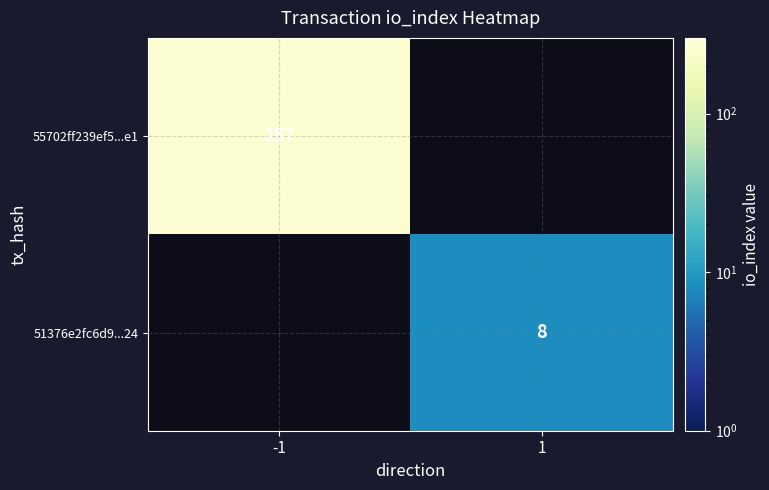

Is the value of 51376e2fc6d9...24 at 1 greater than the value of 55702ff239ef5...e1 at -1?

No